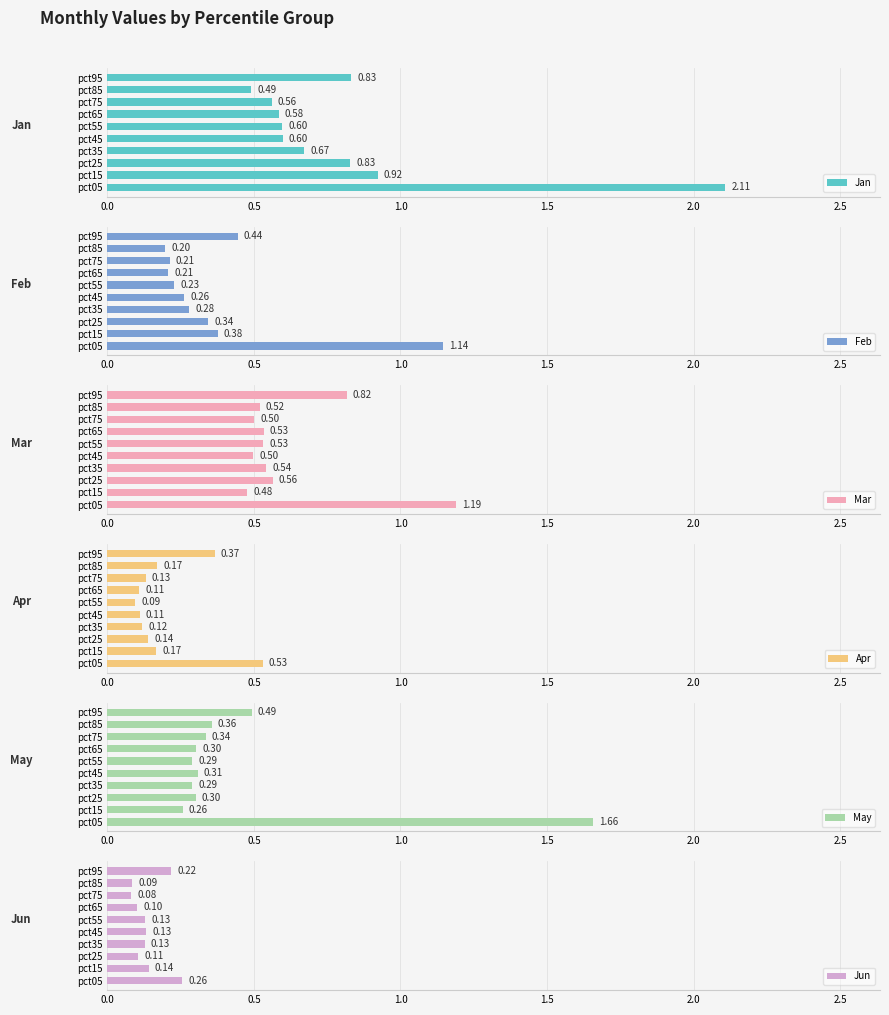

What is the difference between the maximum and minimum values in the Jan series?

1.6